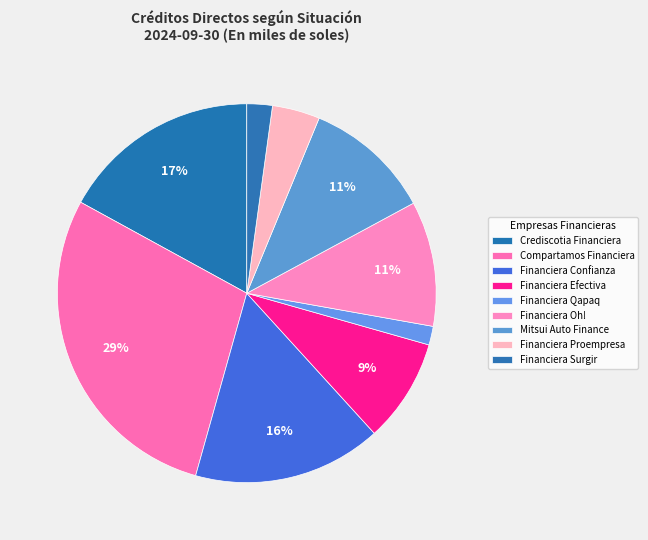

What portion of the pie excludes Financiera Confianza?

83.9%